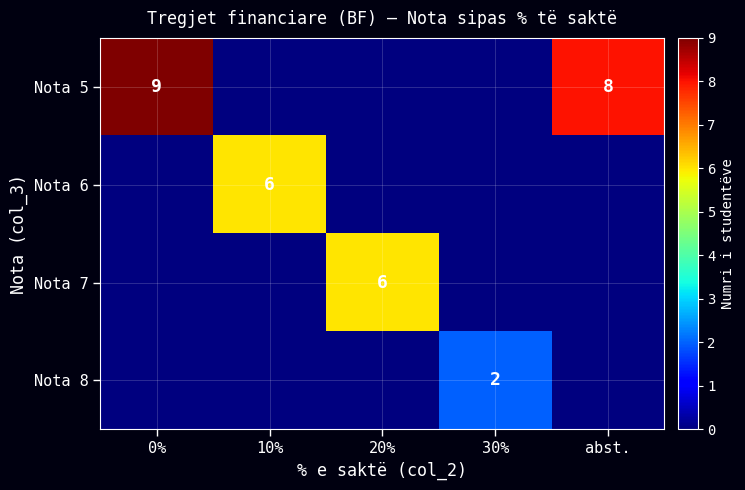

What is the spread (max minus min) of values at 20%?

6